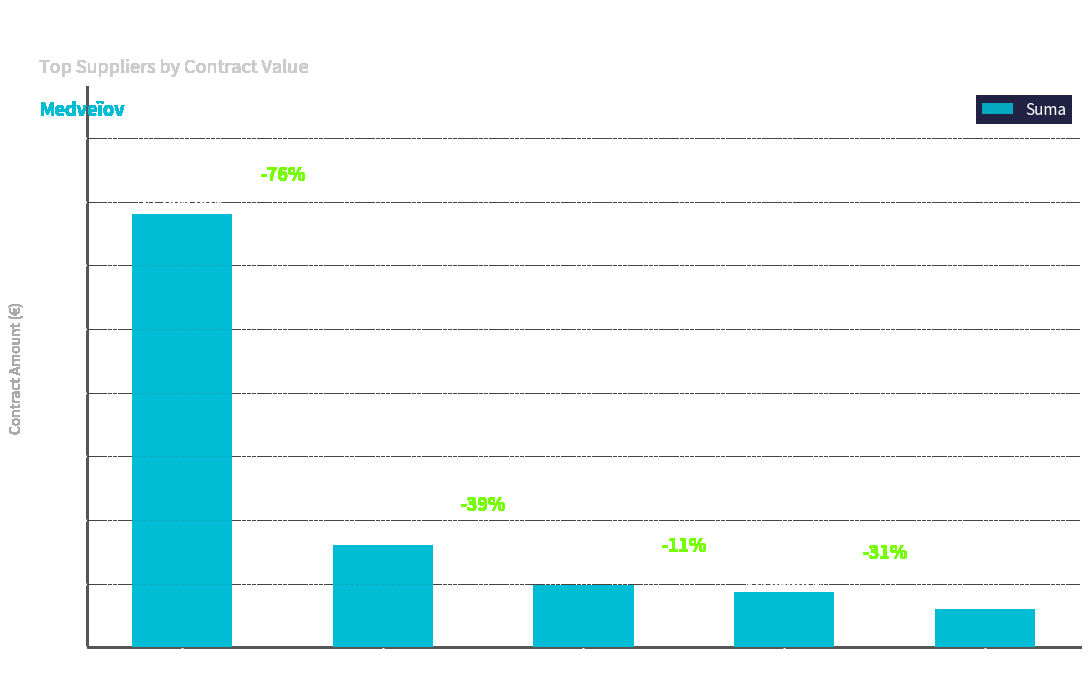

Rank the categories by value from highest to lowest.

Tibor Huszár, Juraj Révész, Nándor Kántor, Ing. Imre Herdics, Správa CHKO